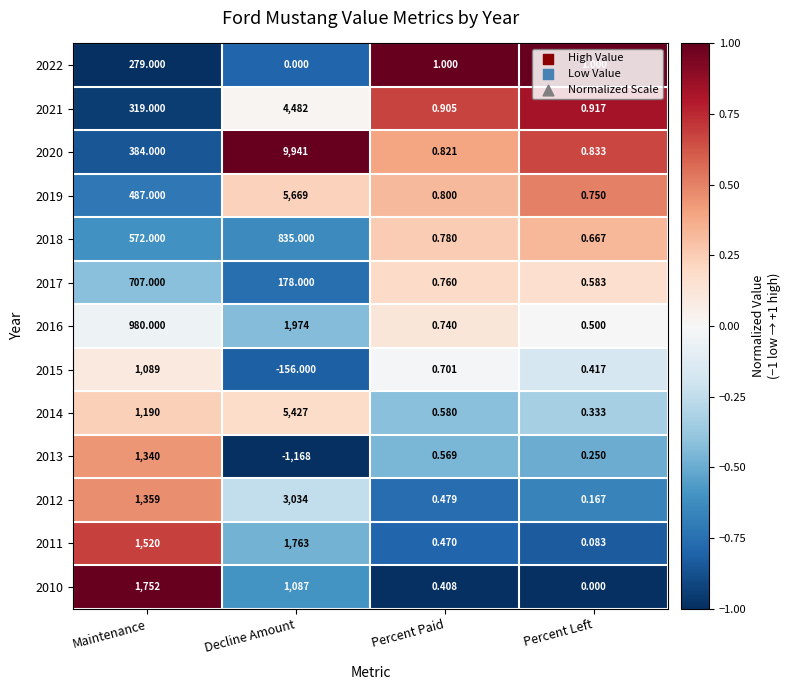

What is the minimum value shown in the chart?

-1168.0